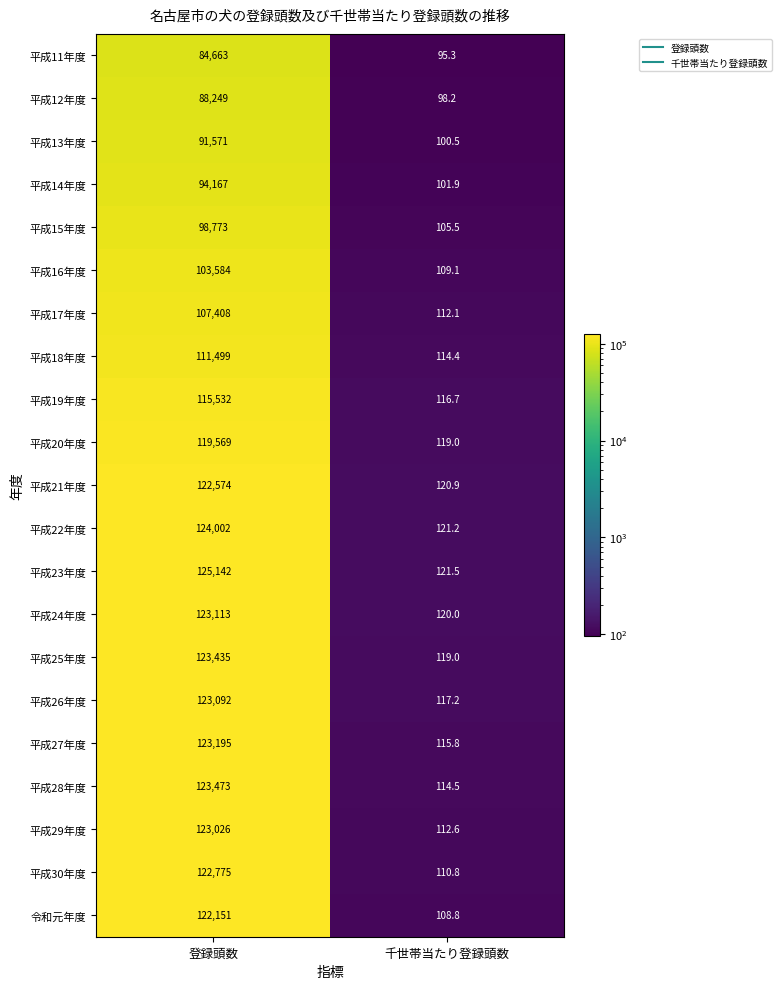

The 平成18年度 series shows 111499.0 at 登録頭数. True or false?

True